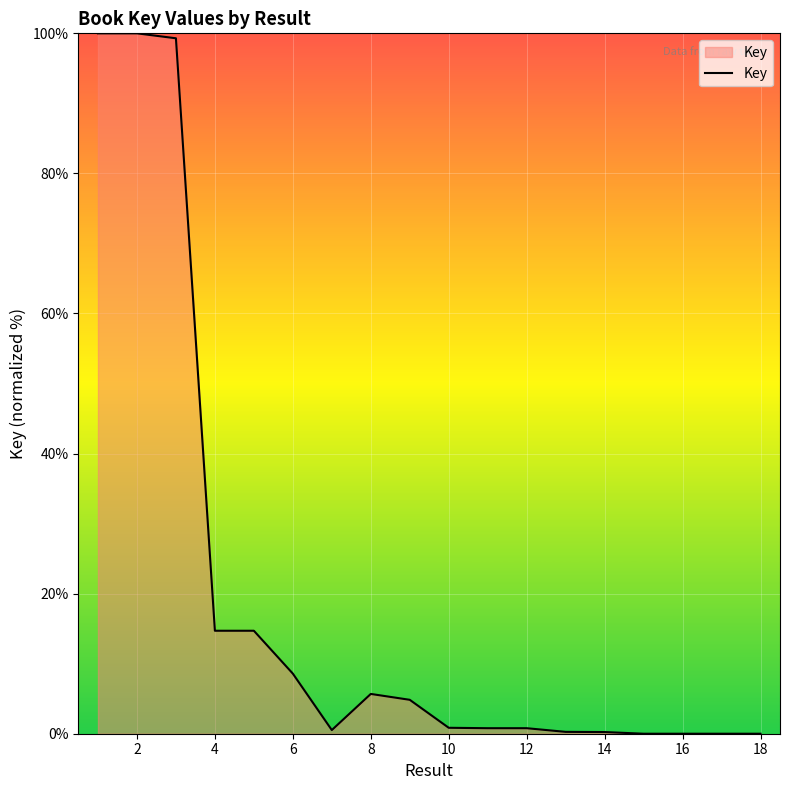

What is the maximum value shown in the chart?

100.0